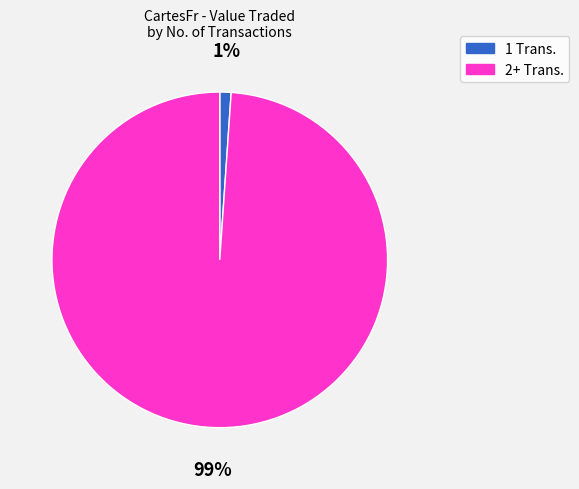

Is there a majority slice in this chart?

Yes